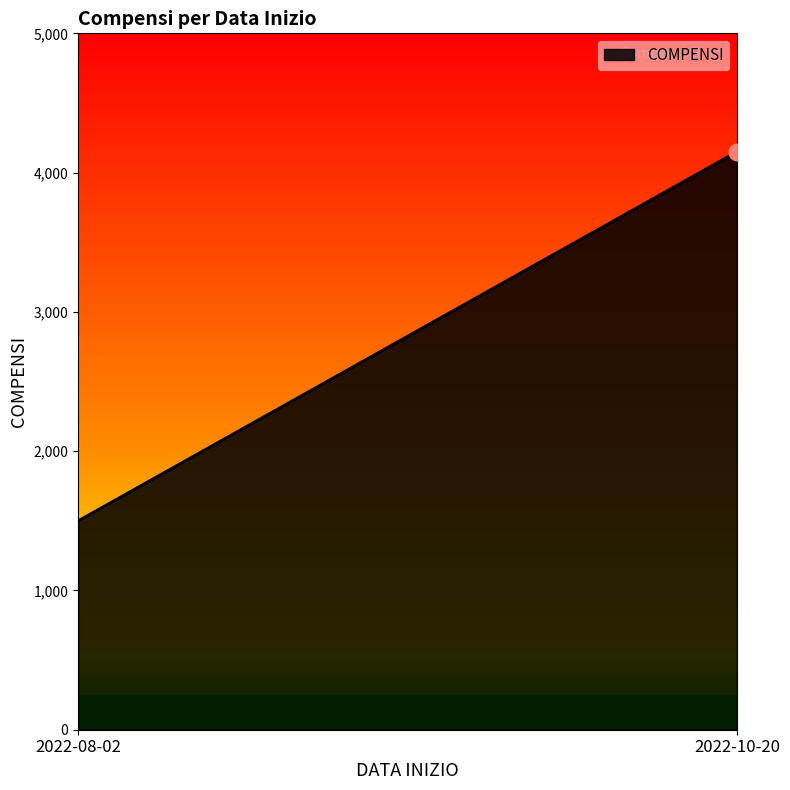

What is the difference between the values at 2022-10-20 and 2022-08-02?

2650.6